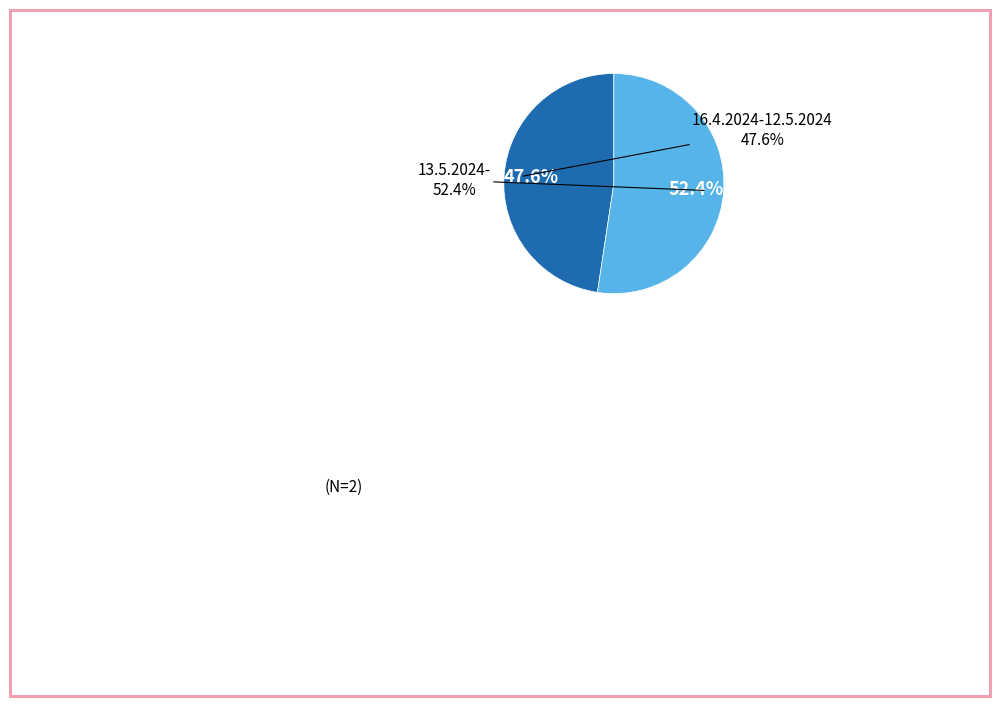

How many slices are in this pie chart?

2